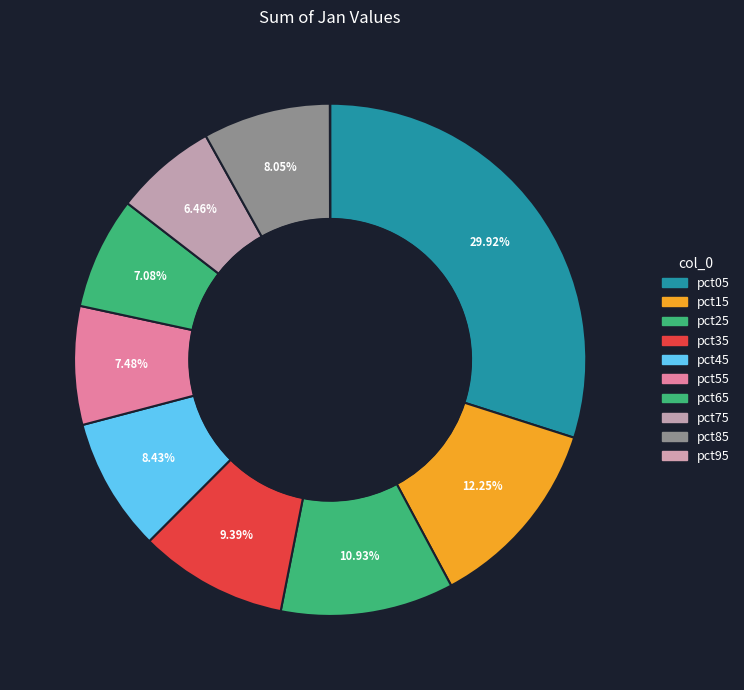

What is the largest slice in the pie chart?

pct05